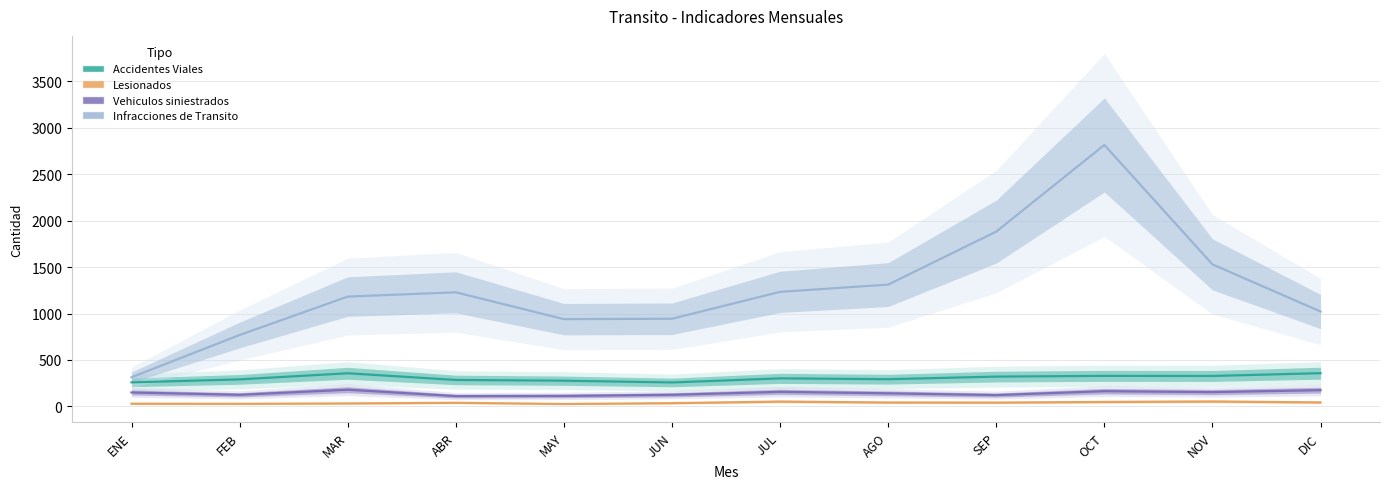

What is the label of the 12th point from the right?

ENE